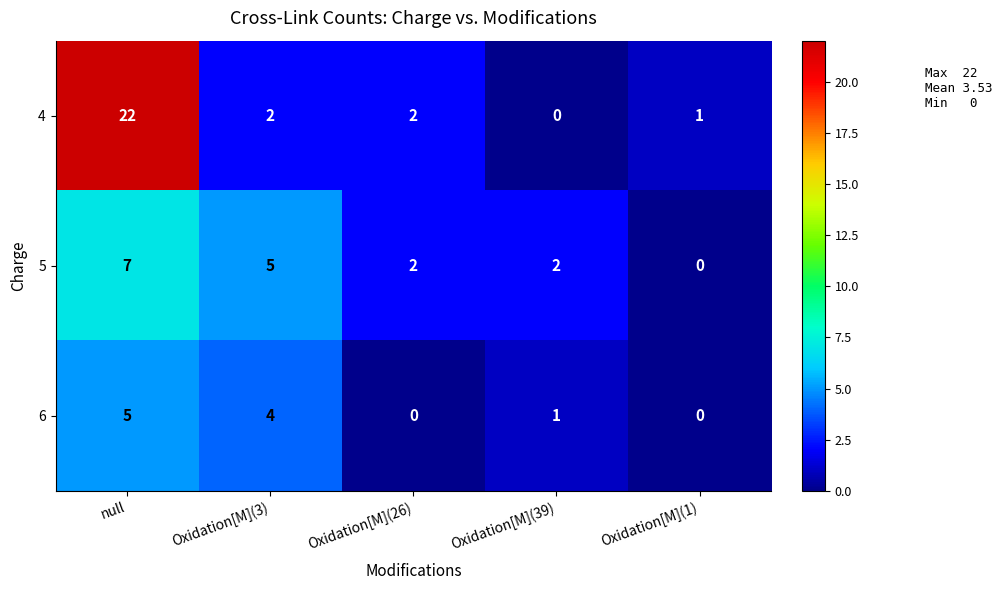

The value of 4 at null is 12. True or false?

False